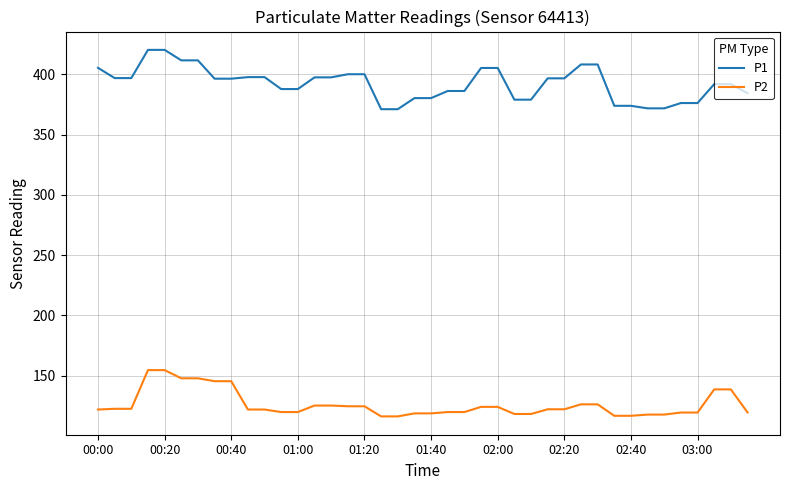

Which series has the largest total across all categories?

P1